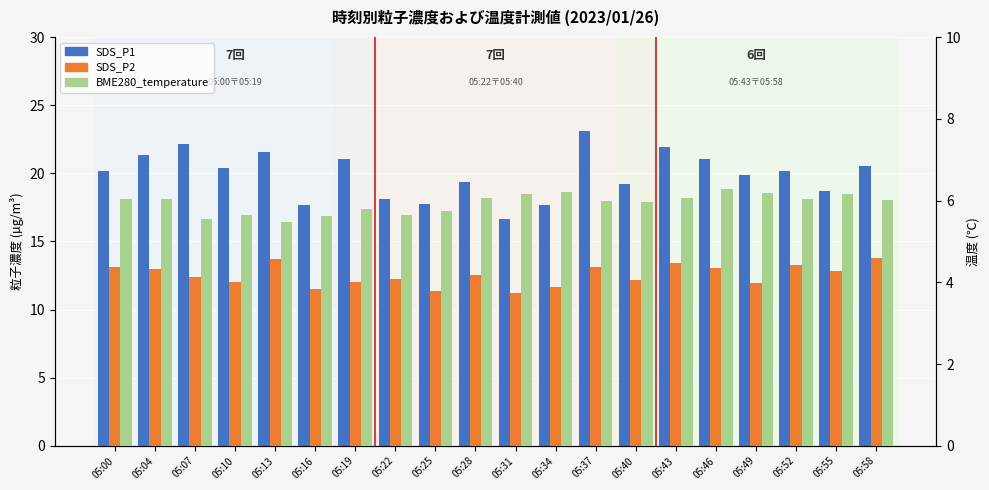

Which has a higher value, 05:31 or 05:49?

05:49